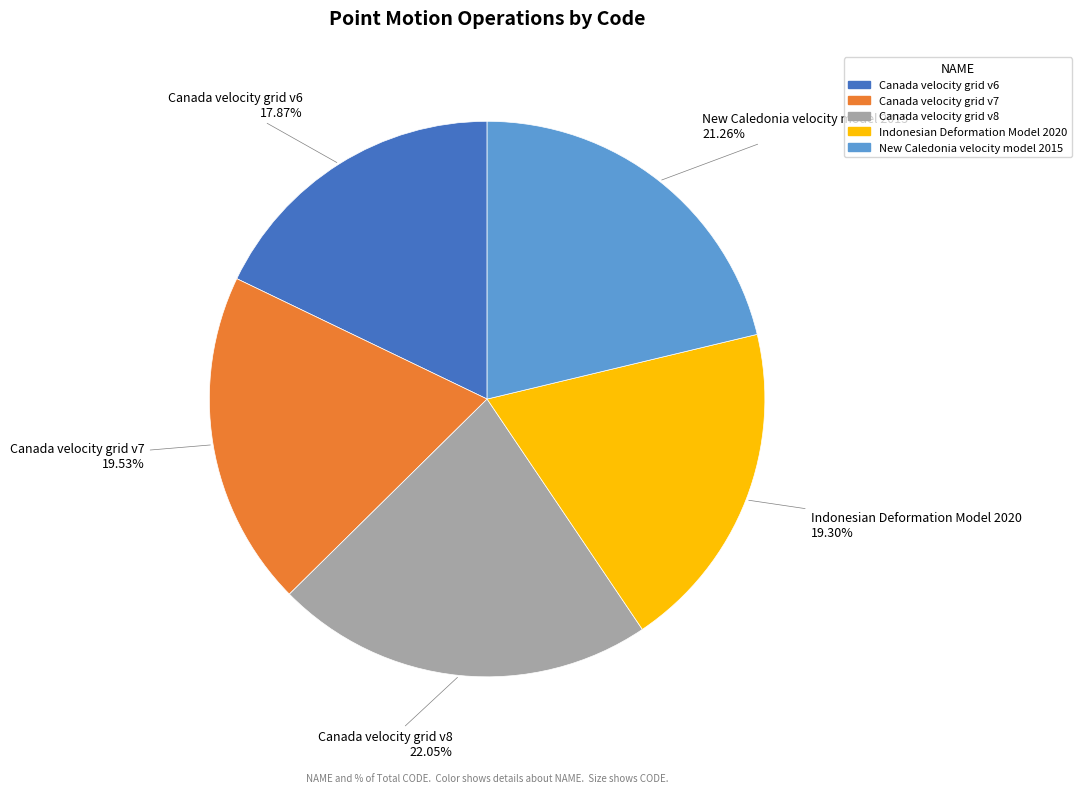

To the nearest percent, what portion does Canada velocity grid v7 represent?

20%